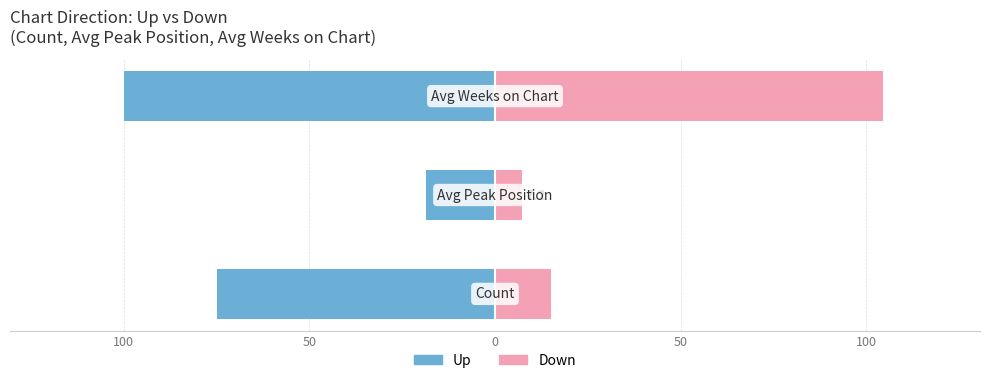

What is the value of the down bar at the 1st from the left?

15.0